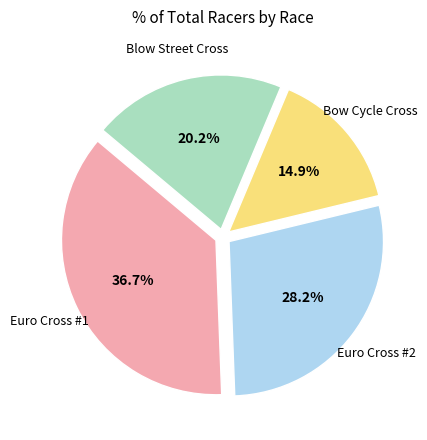

Is there any slice that represents more than half of the pie?

No